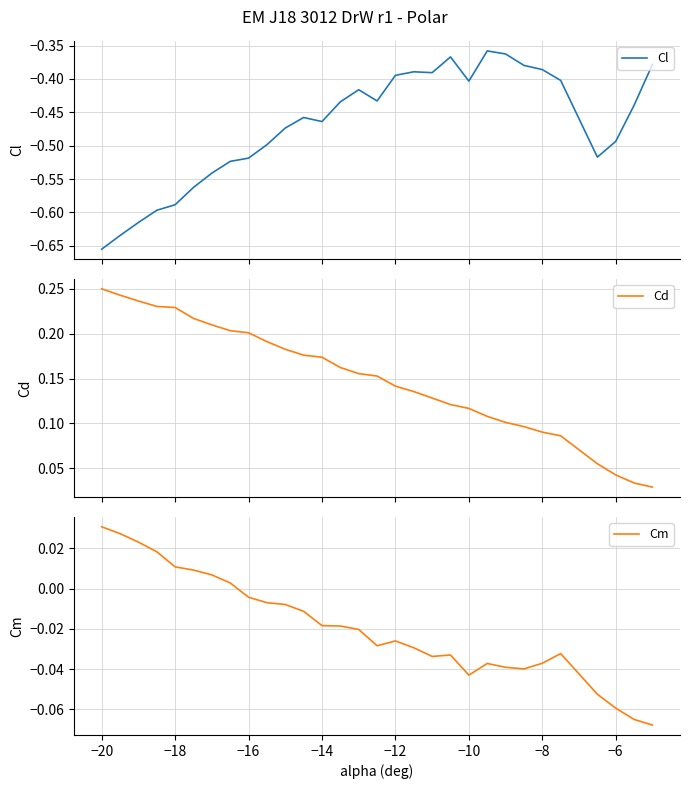

What is the value of the Cl point at the 28th from the left?

-0.5